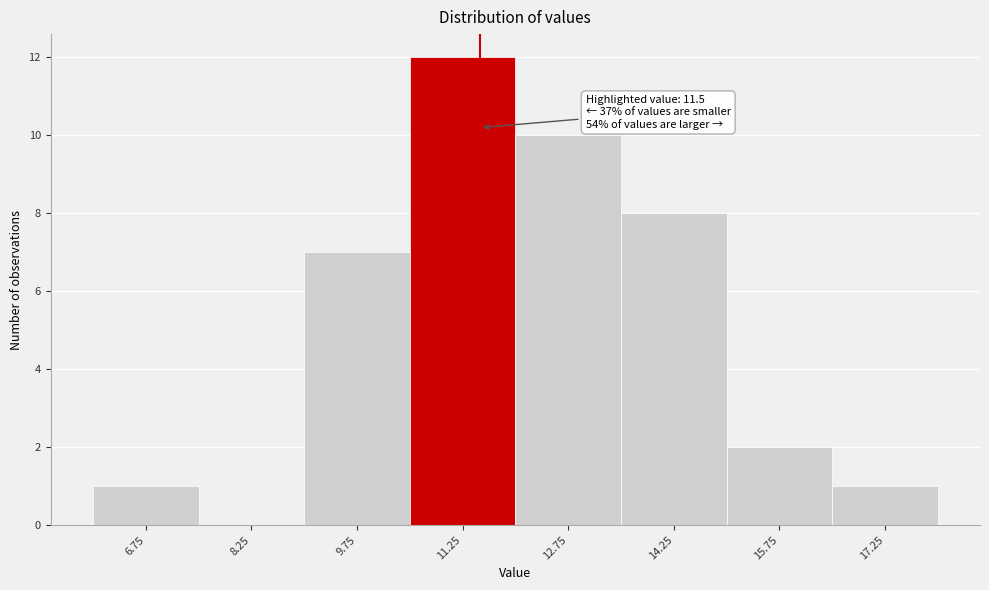

Which range on the x-axis has the tallest bar?

10.5 to 12.0